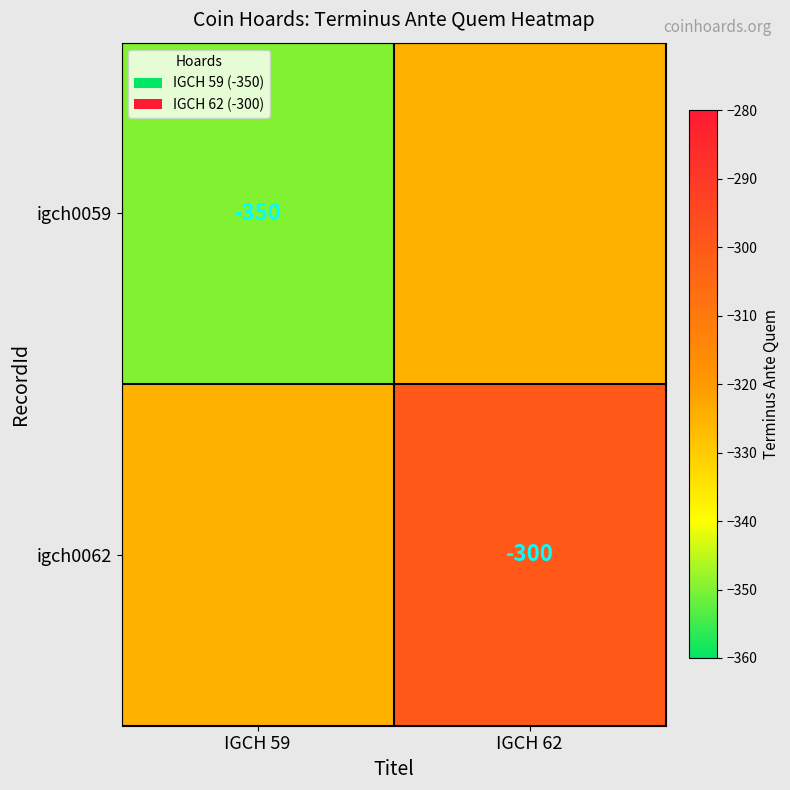

Is the value of igch0059 at IGCH 59 greater than the value of igch0062 at IGCH 62?

No